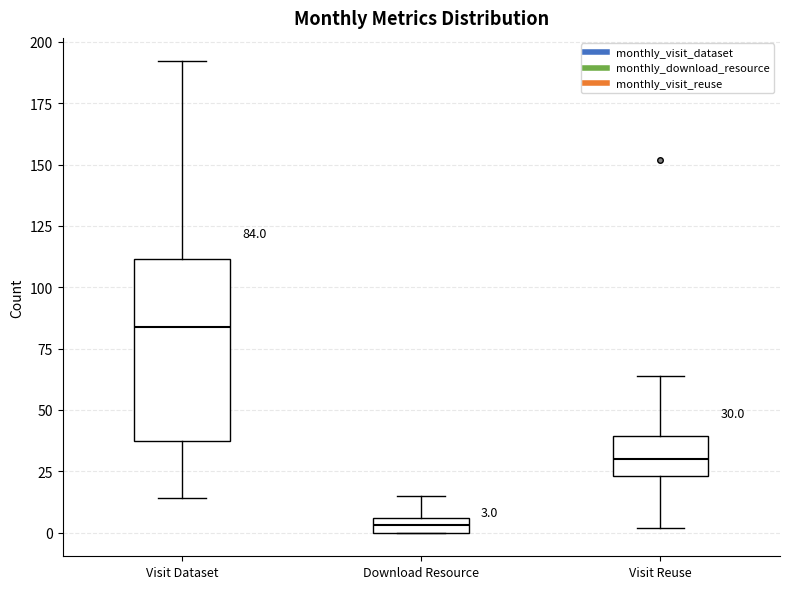

Which box is the tallest, from its lower edge to its upper edge?

Visit Dataset